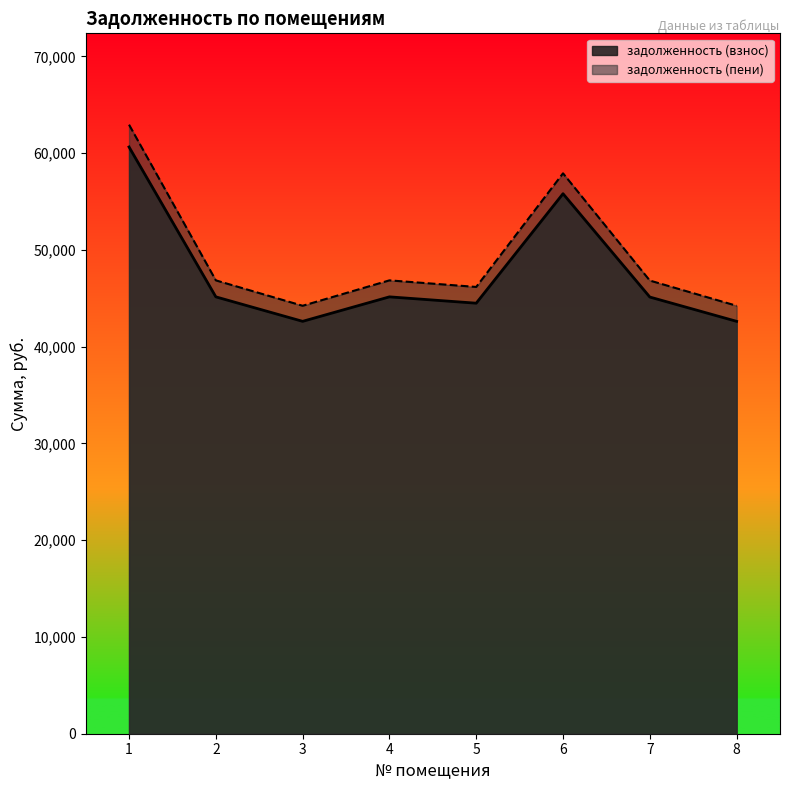

Rank the series by their maximum value, from lowest to highest.

задолженность (взнос), задолженность (пени)